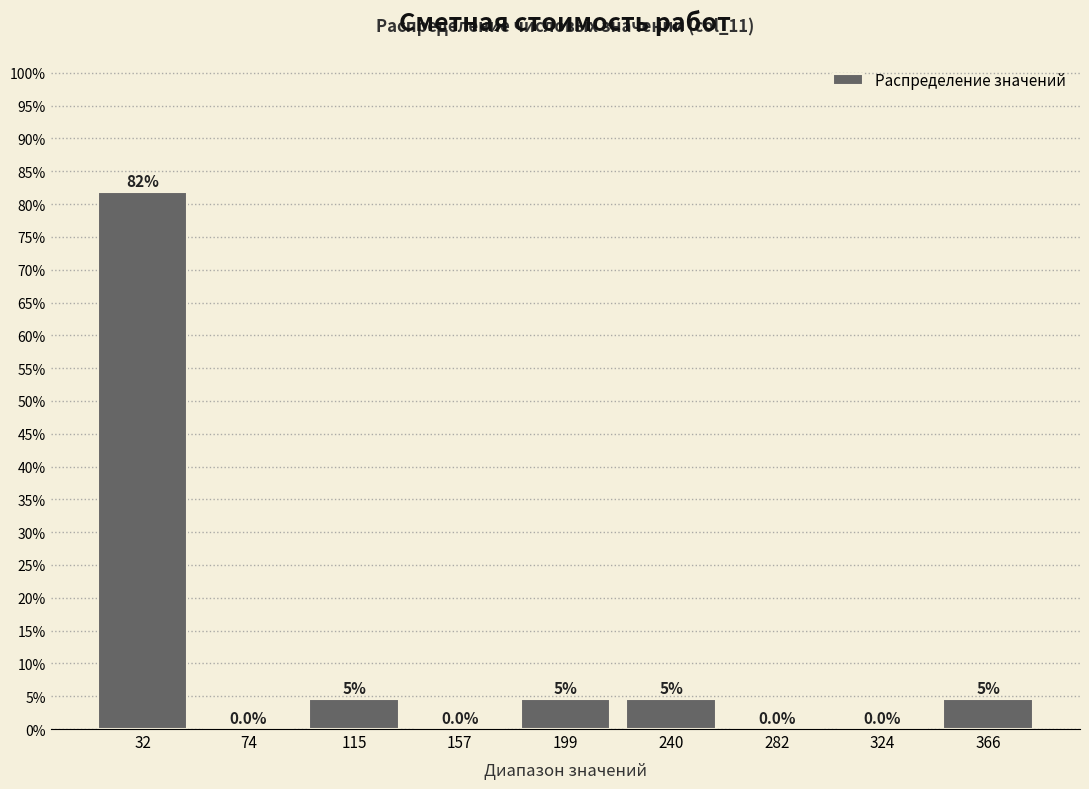

Over which range of the x-axis is the bar tallest?

10 to 55